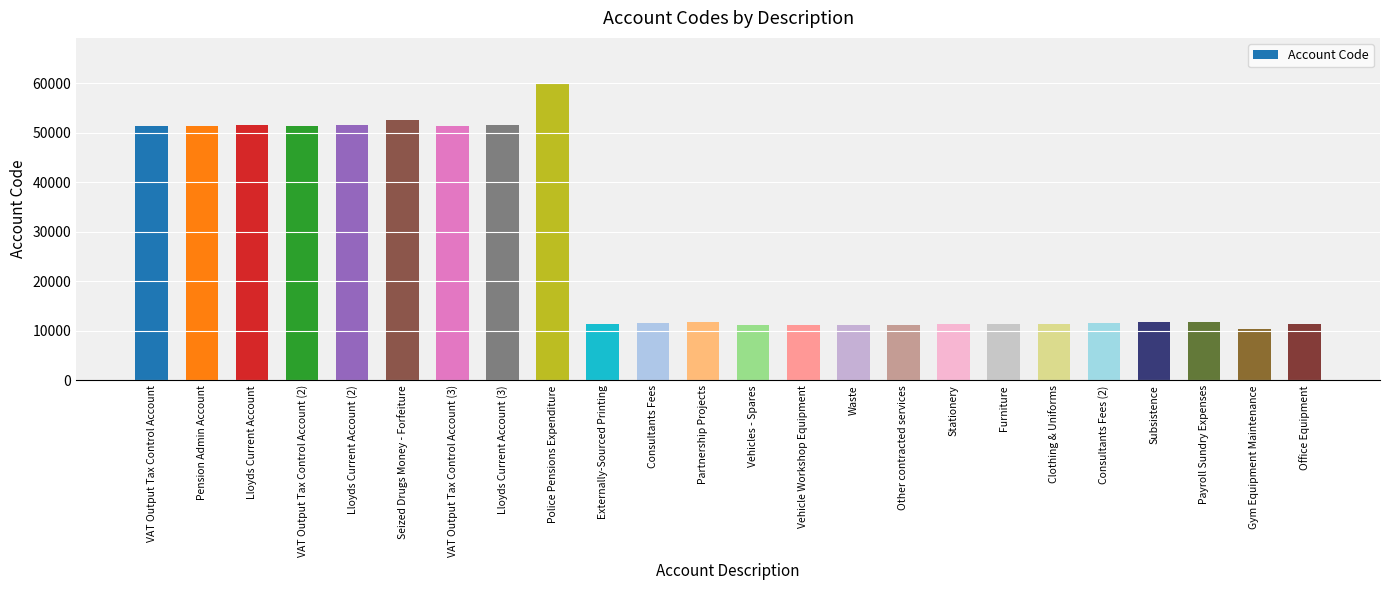

What is the approximate value at Waste?

11217